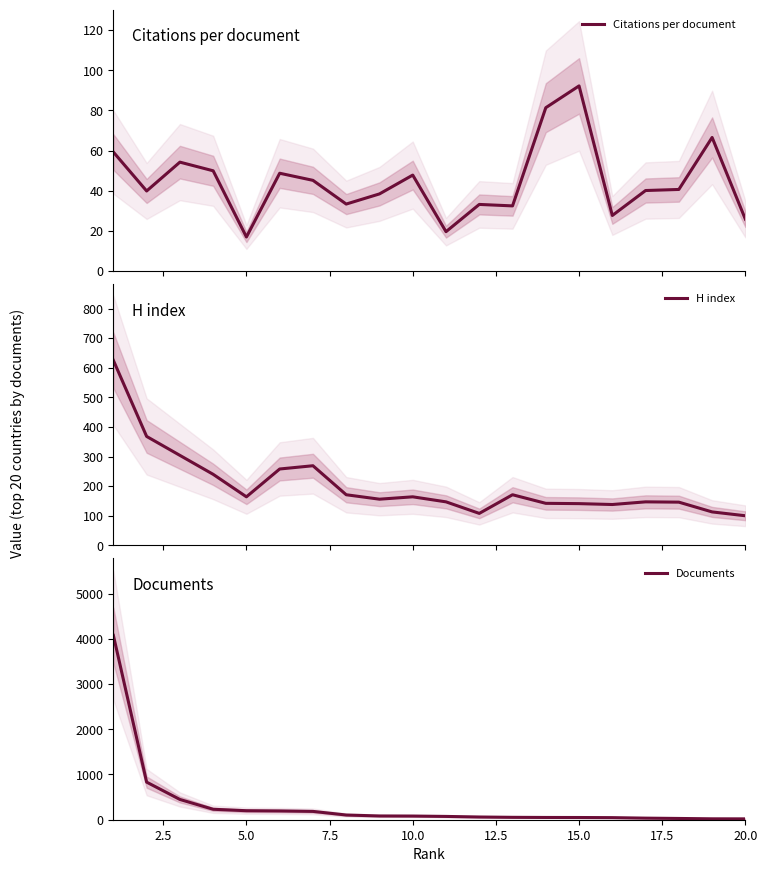

What is the minimum value for Documents?

19